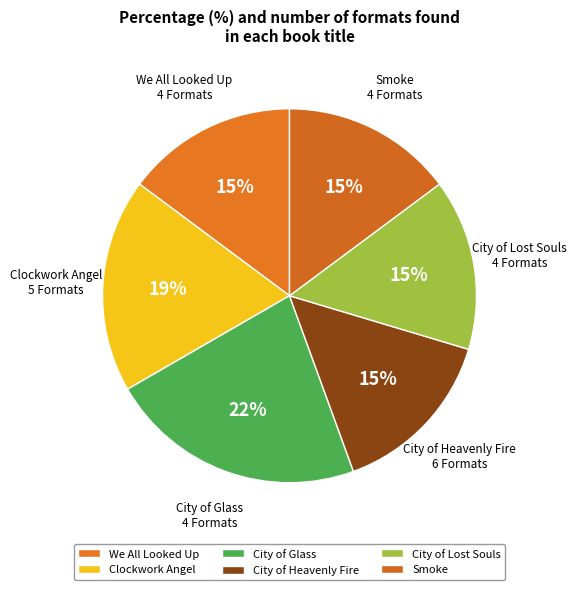

What portion of the pie excludes We All Looked Up?

85.2%